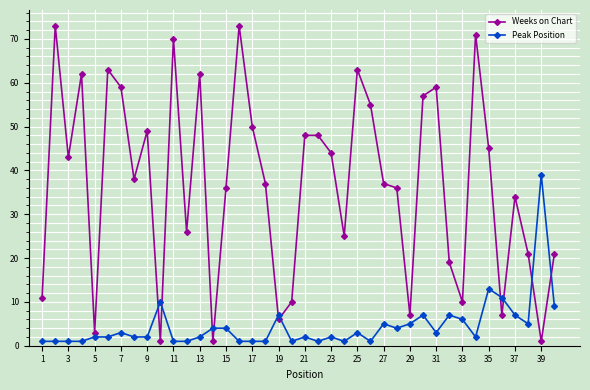

List the series in order of their overall mean, highest first.

Weeks on Chart, Peak Position